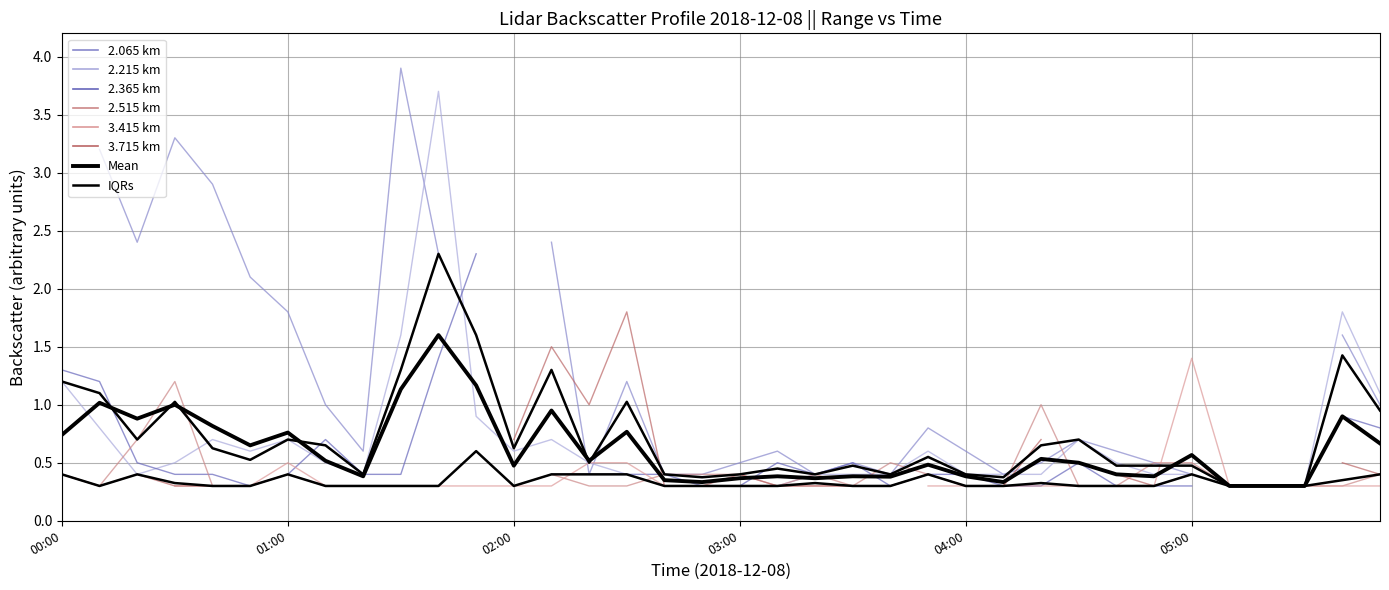

What is the smallest value displayed?

0.3